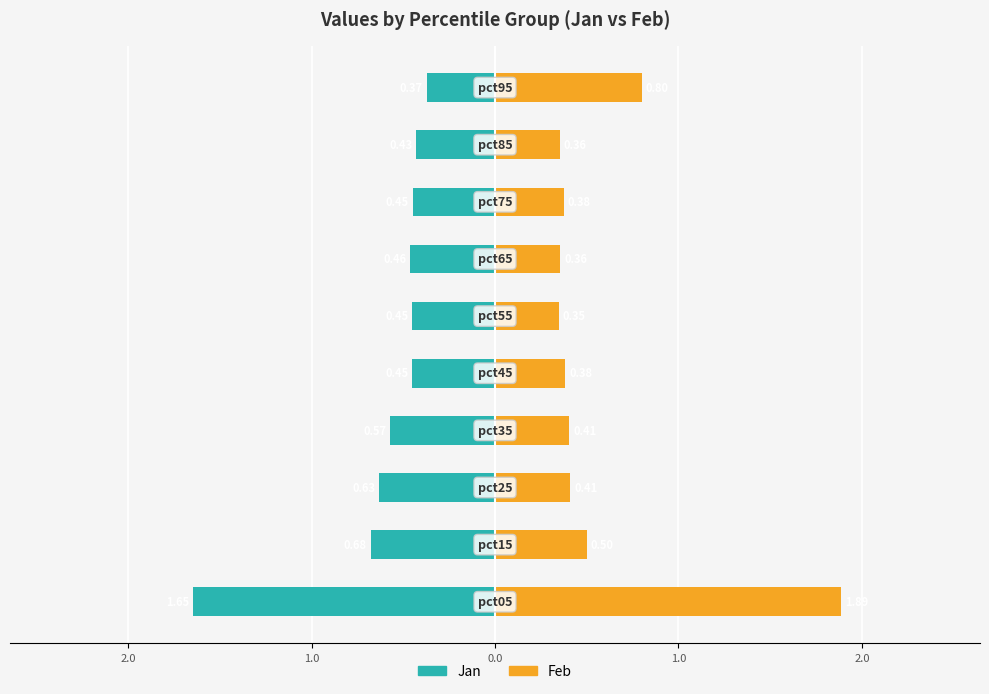

What are all the series names shown in the legend?

Jan, Feb